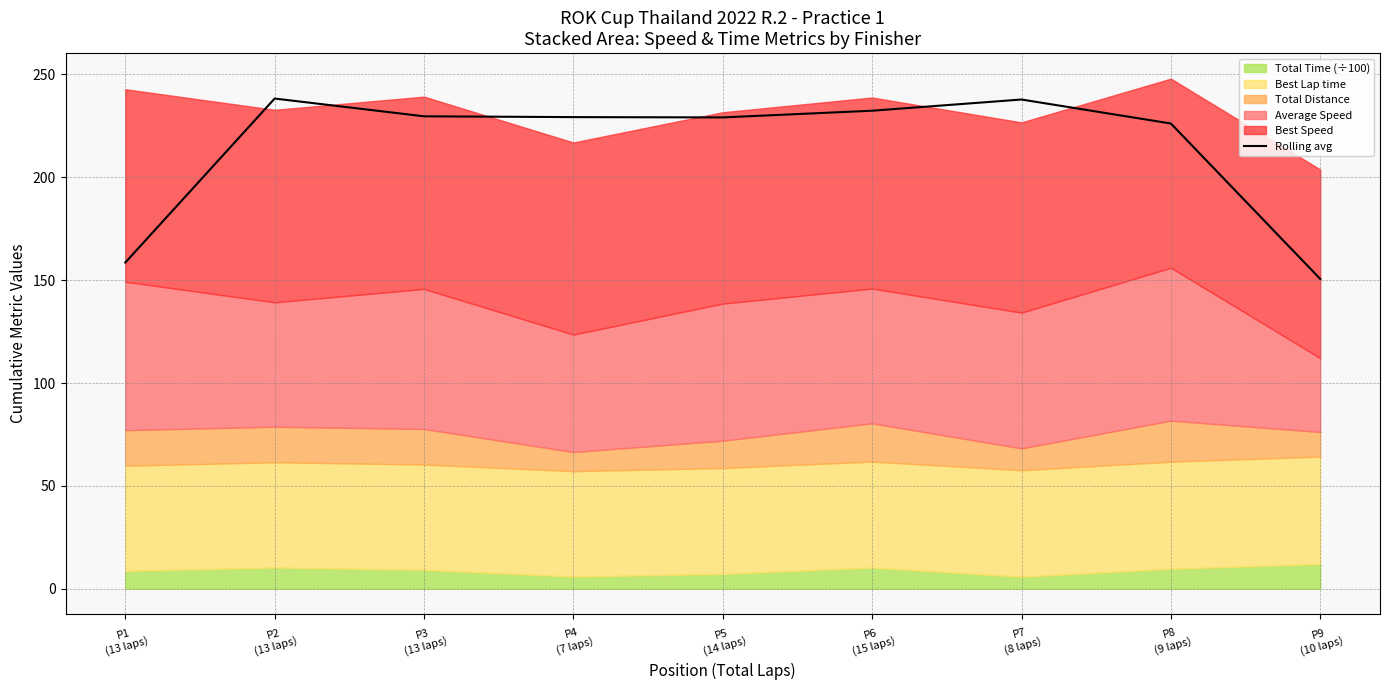

Approximately how many times larger is the value at P1
(13 laps) compared to P5
(14 laps)?

0.7